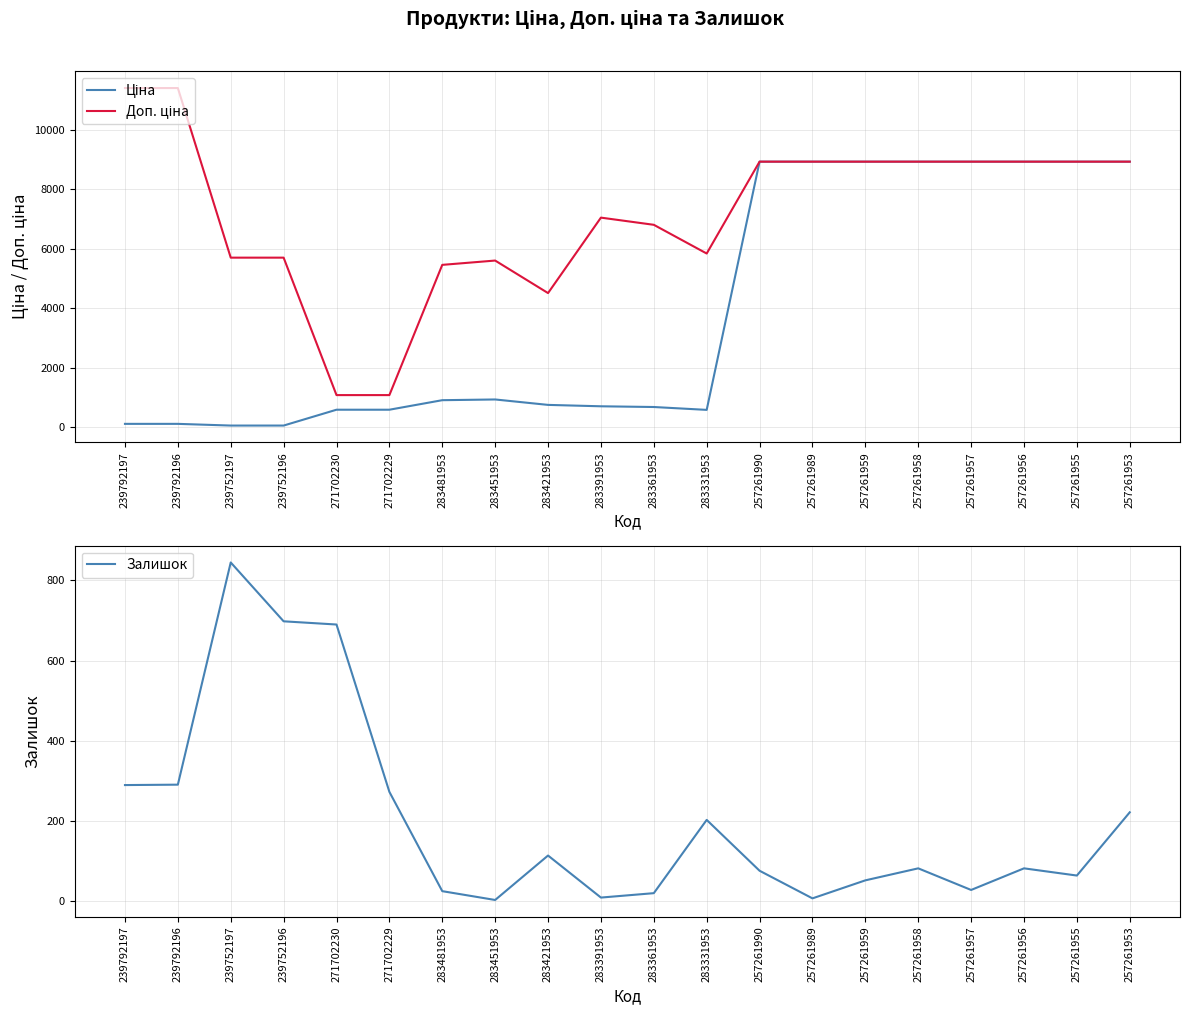

What is the label of the 11th point from the left?

283361953